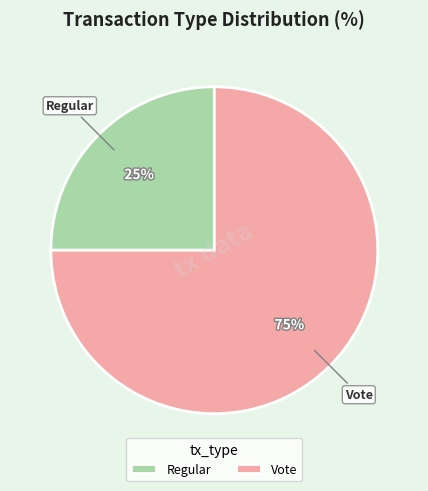

Between Regular and Vote, which is larger?

Vote